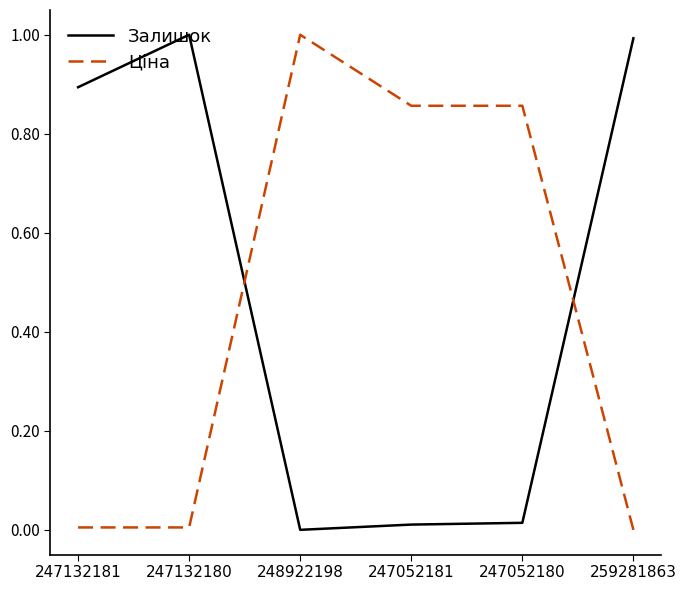

At 248922198, list the series in order from largest to smallest.

Ціна, Залишок